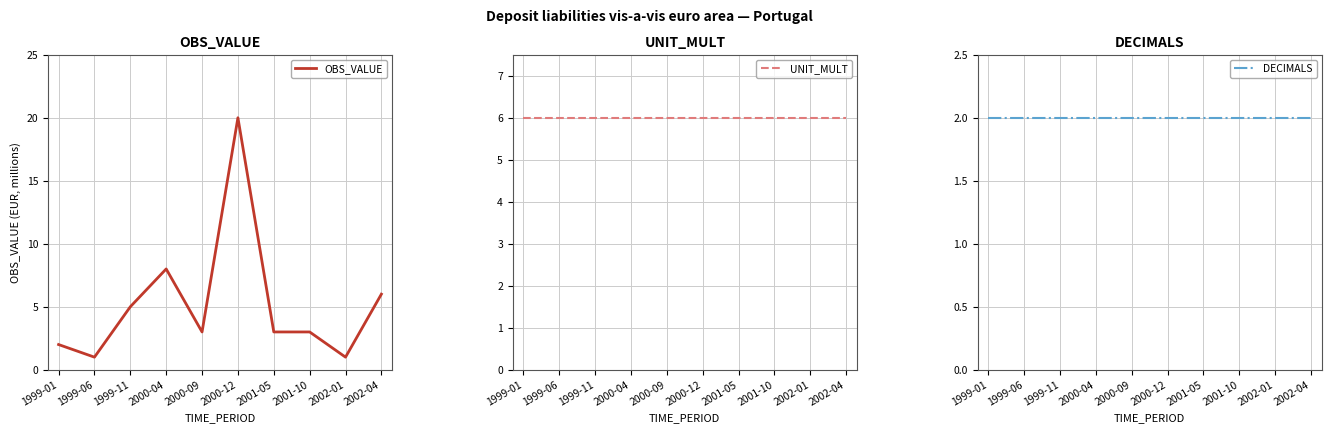

At which category is the sum across all series the highest?

2000-12